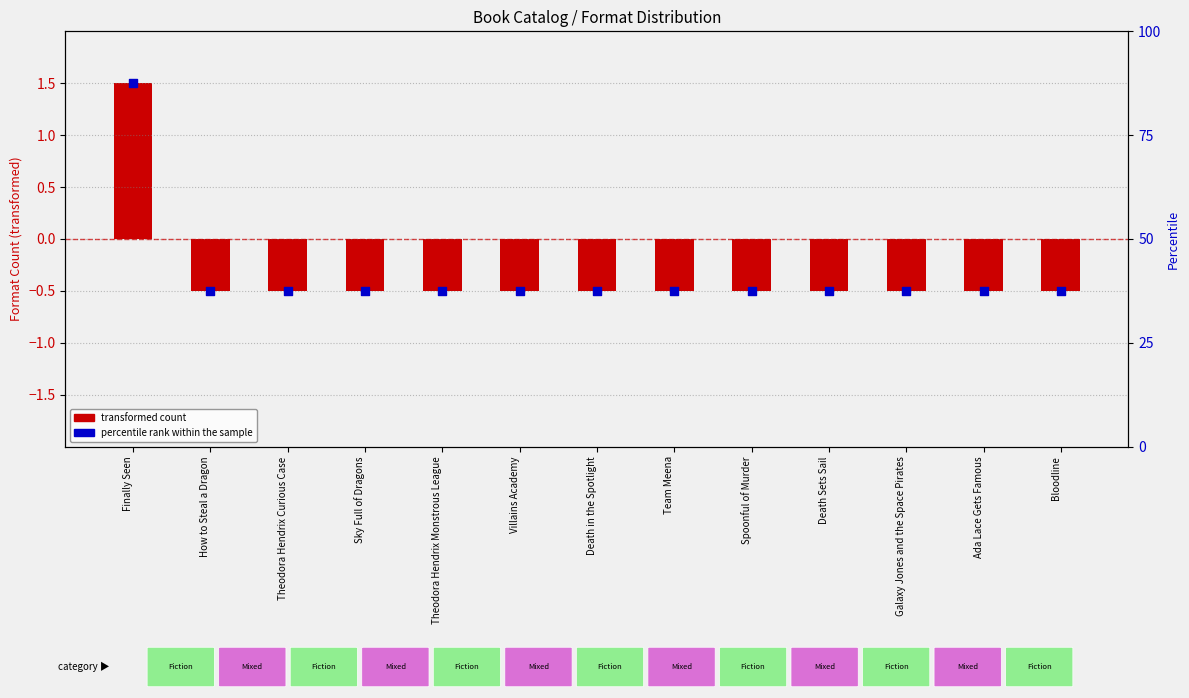

What is the ratio of the value at Sky Full of Dragons to the value at Death Sets Sail?

1.0